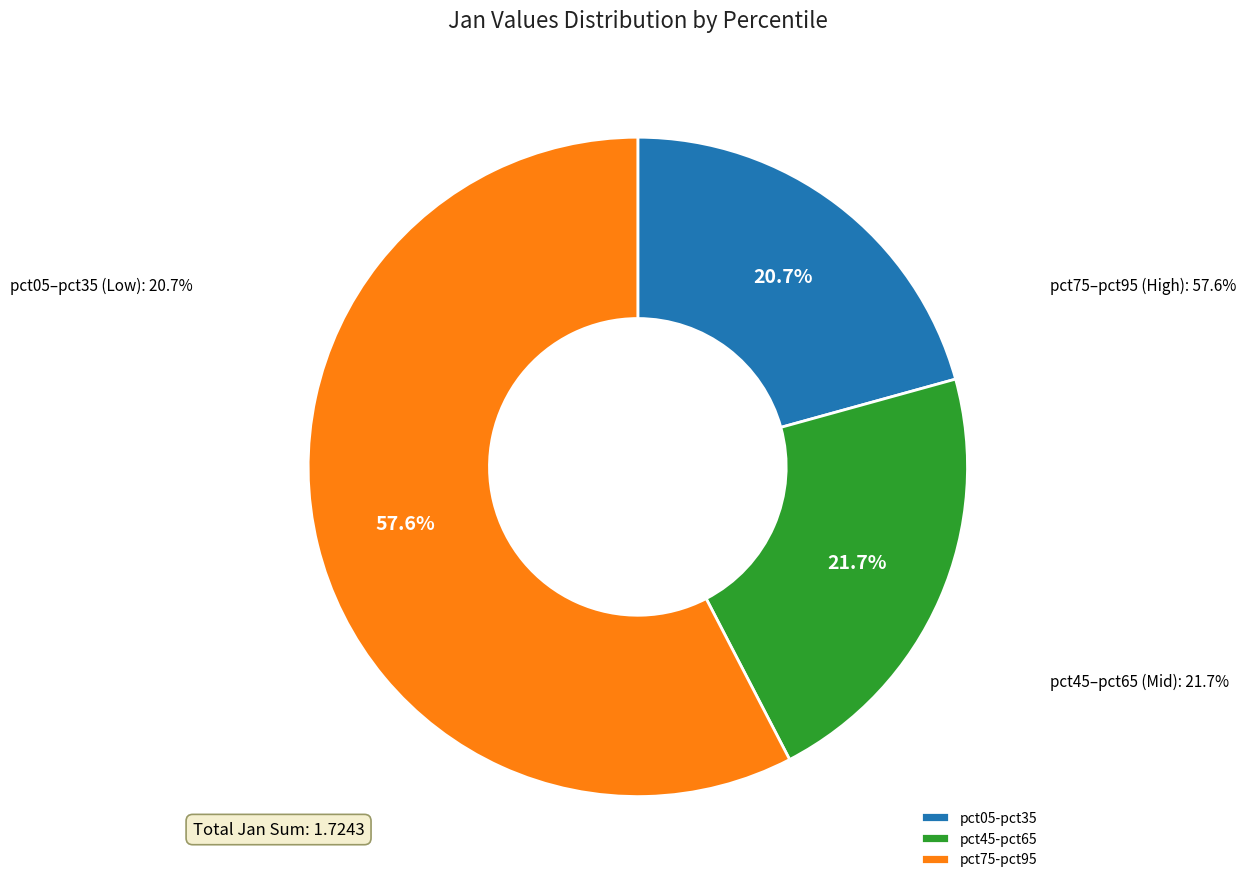

Does pct05 represent more than half of the total?

No